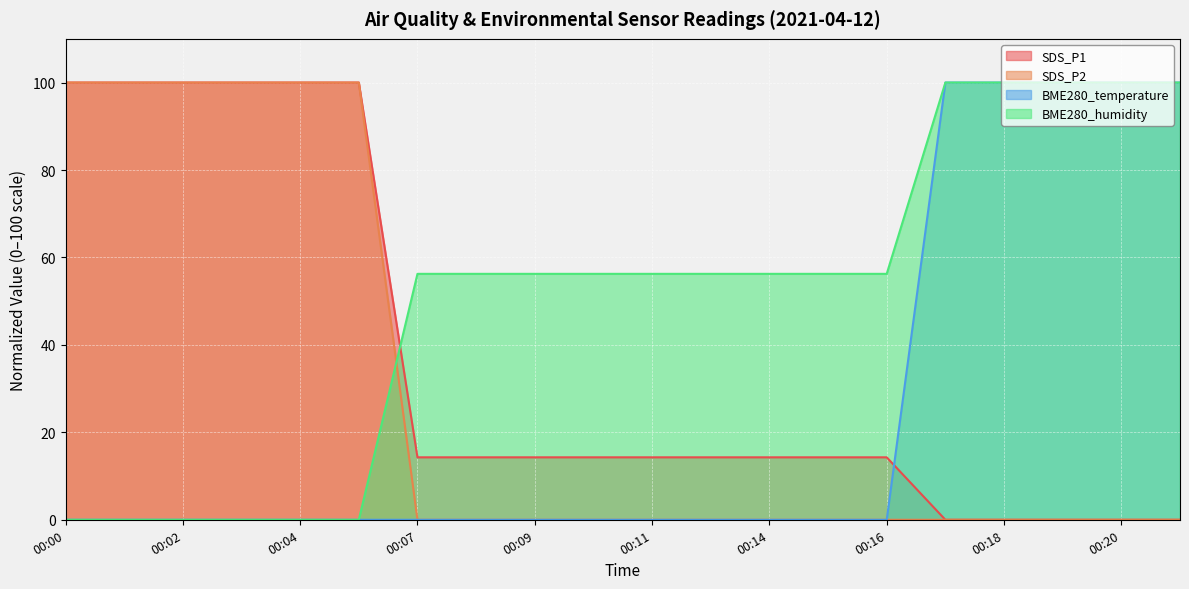

True or false: BME280_humidity has a value of 56.3 at 00:14.

True